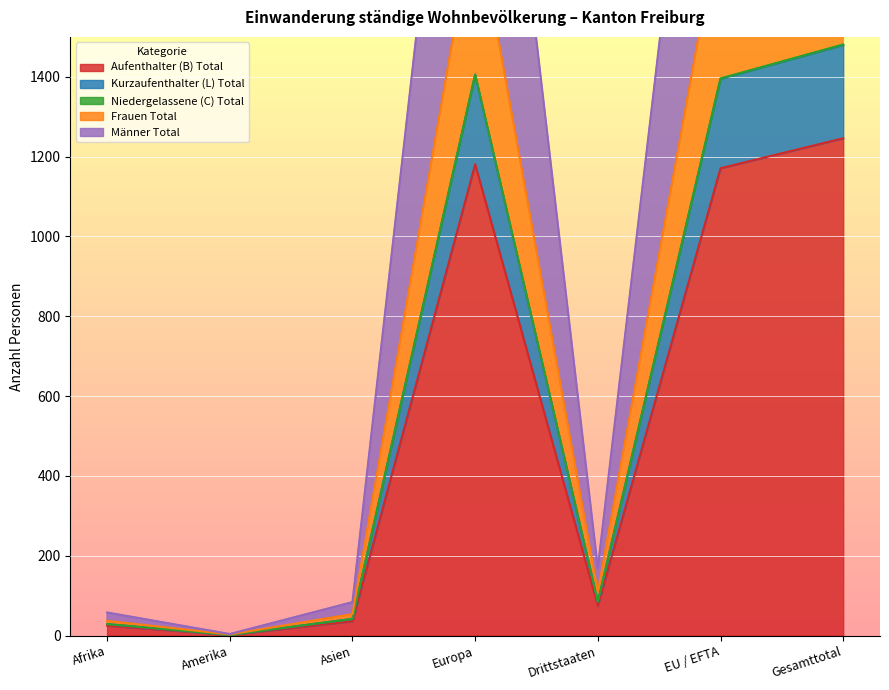

Reading right to left, what are all the values shown in this chart?

Aufenthalter (B) Total: 1246	1171	75	1181	36	2	25
Kurzaufenthalter (L) Total: 1481	1396	85	1406	42	2	29
Niedergelassene (C) Total: 2962	2792	170	2812	84	4	58
Frauen Total: 1914	1804	110	1817	54	3	37
Männer Total: 1480	1395	85	1405	42	2	29